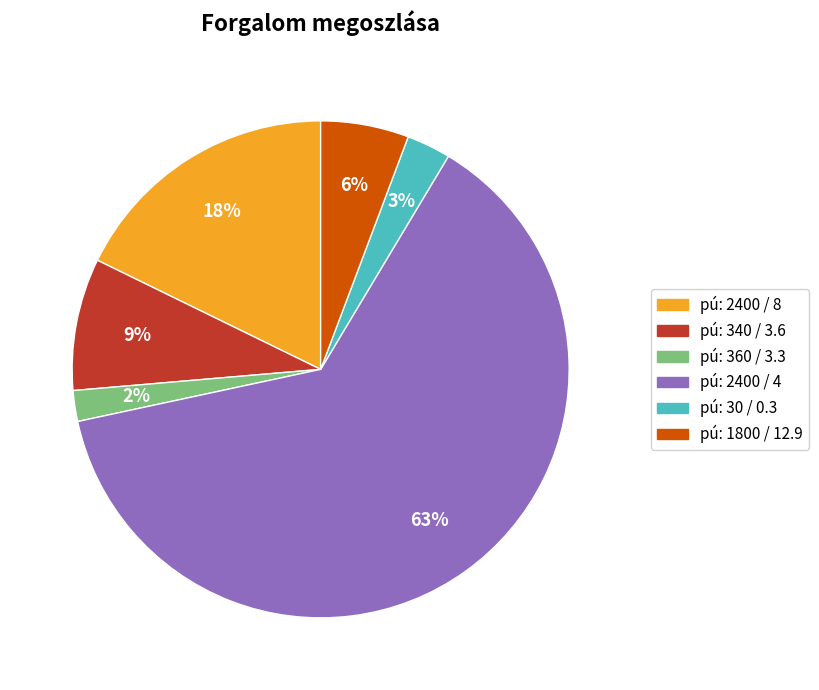

To the nearest percent, what portion does pú: 340 / 3.6 represent?

9%